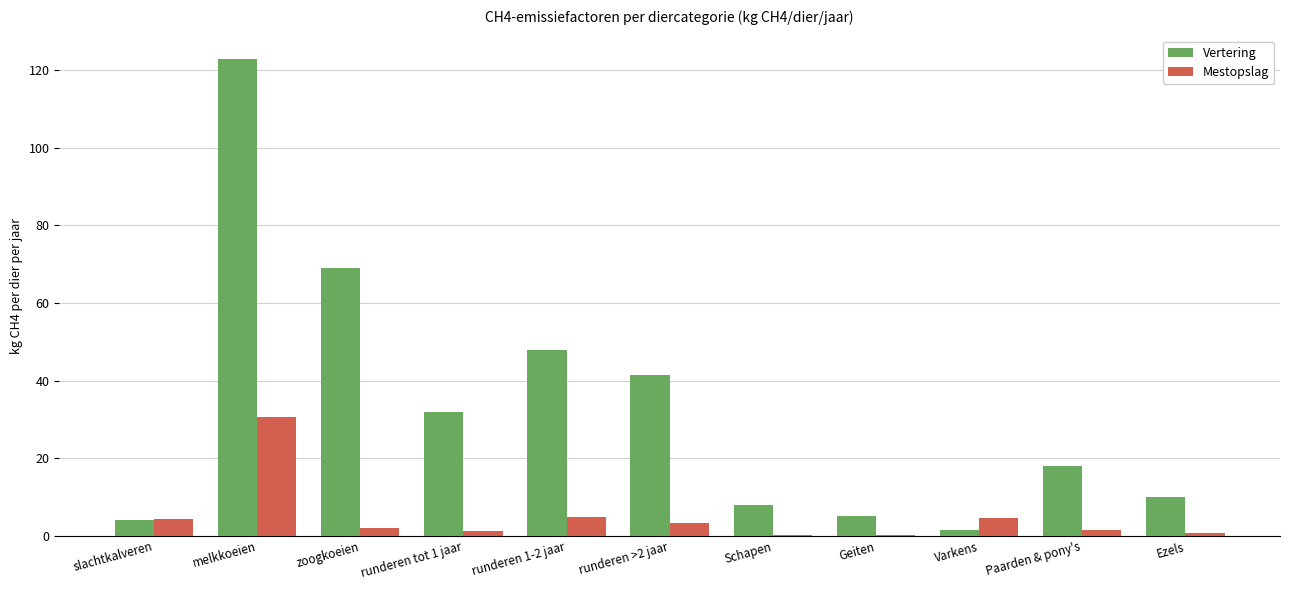

What are all the series names shown in the legend?

Vertering, Mestopslag